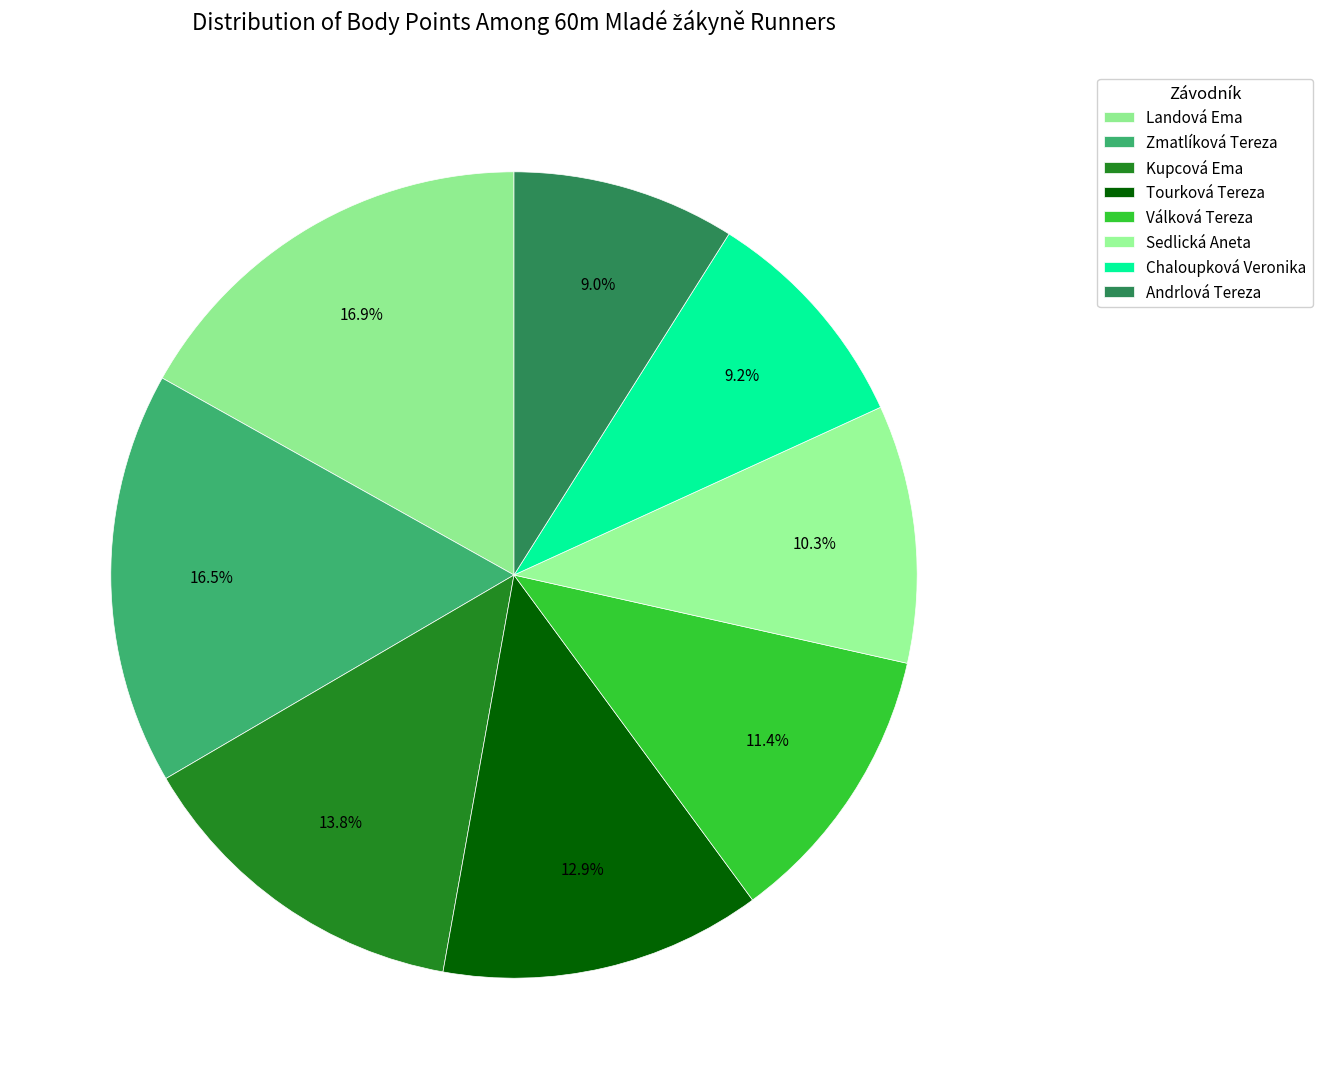

How many slices are in this pie chart?

8